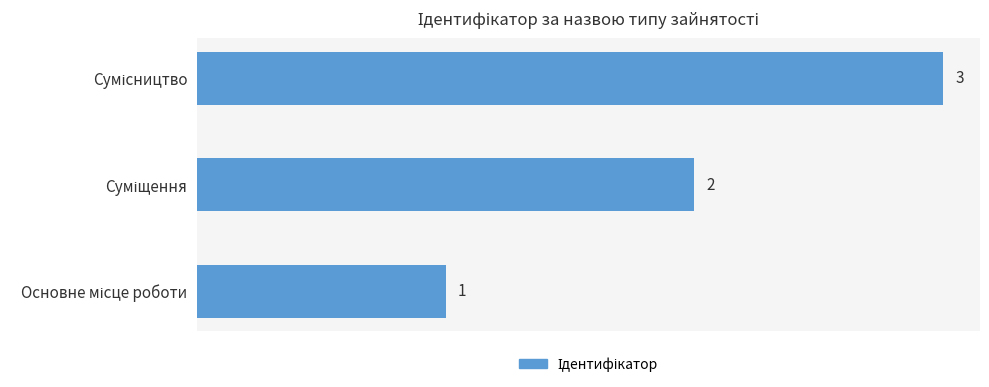

What is the maximum value shown in the chart?

3